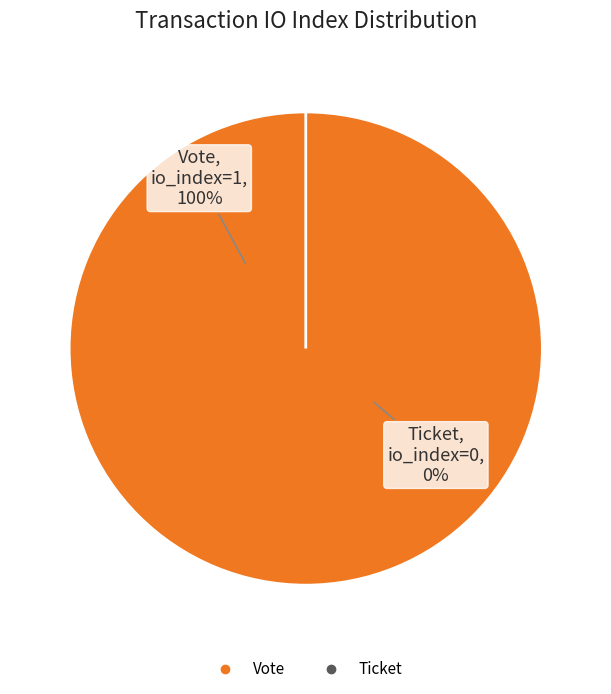

Which slice represents more than half of the pie?

Vote (io_index=1)